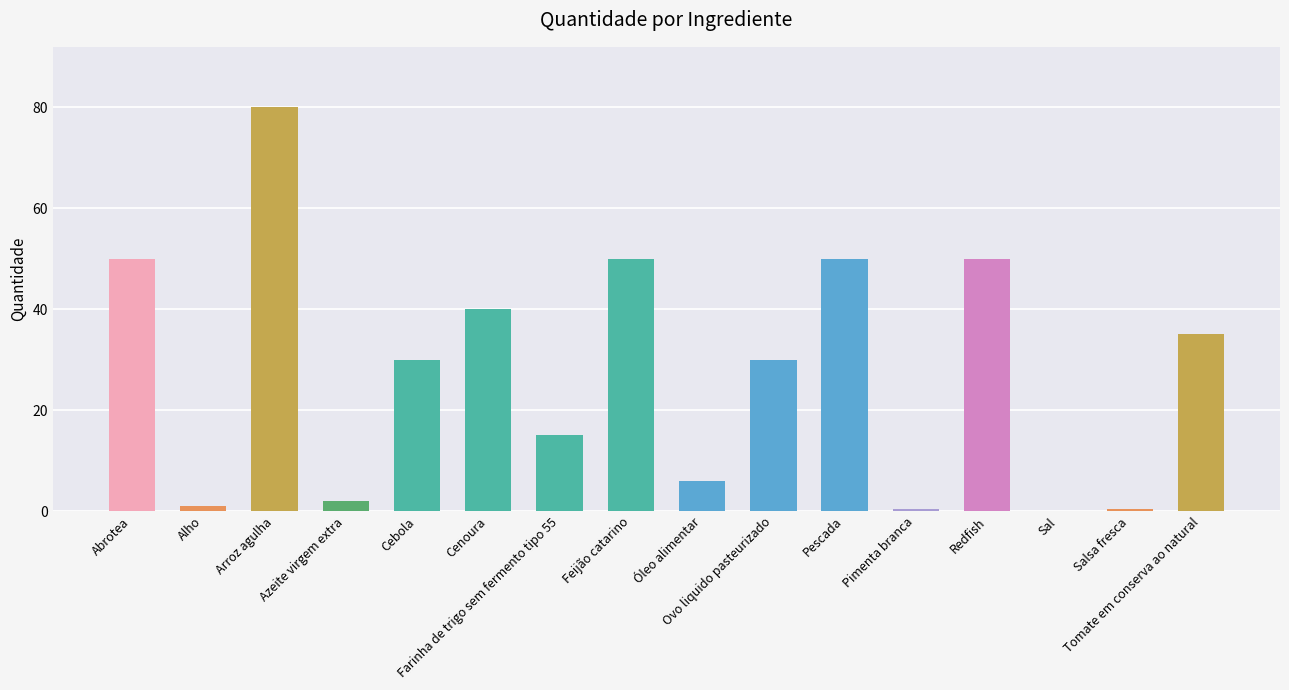

What is the sum of all values?

440.1